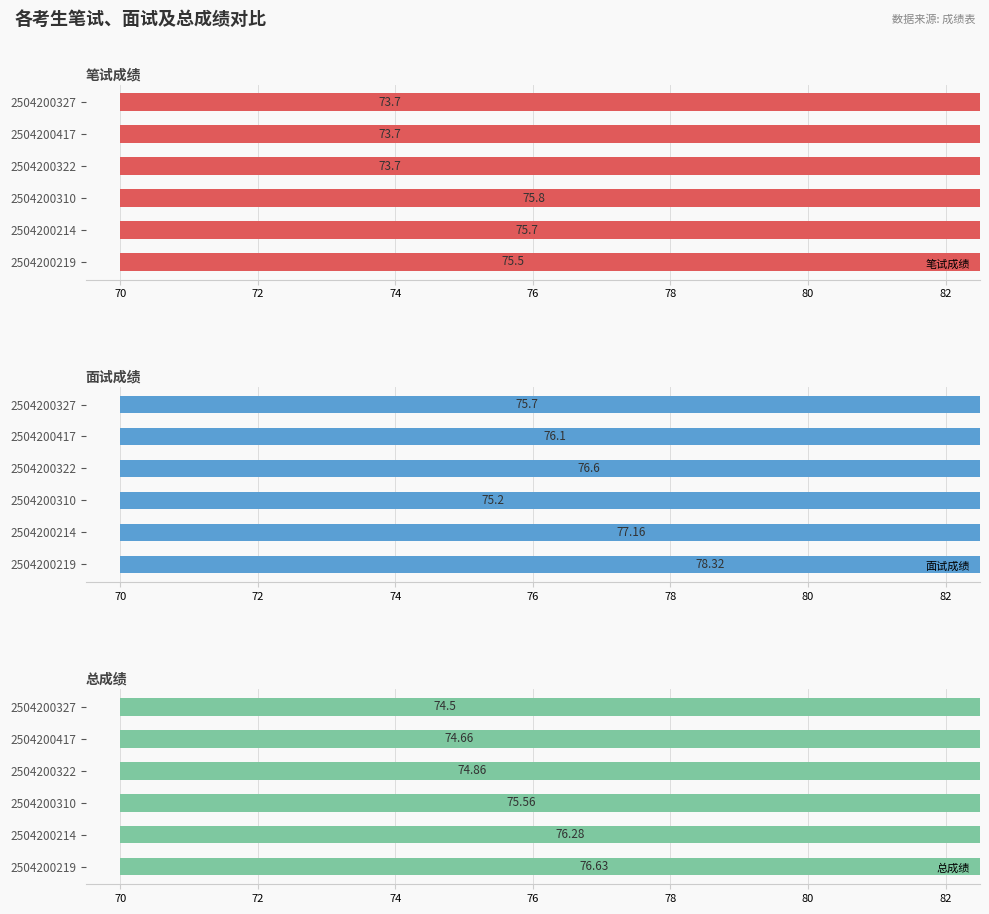

What is the value of the 面试成绩 bar at the 5th from the left?

76.1